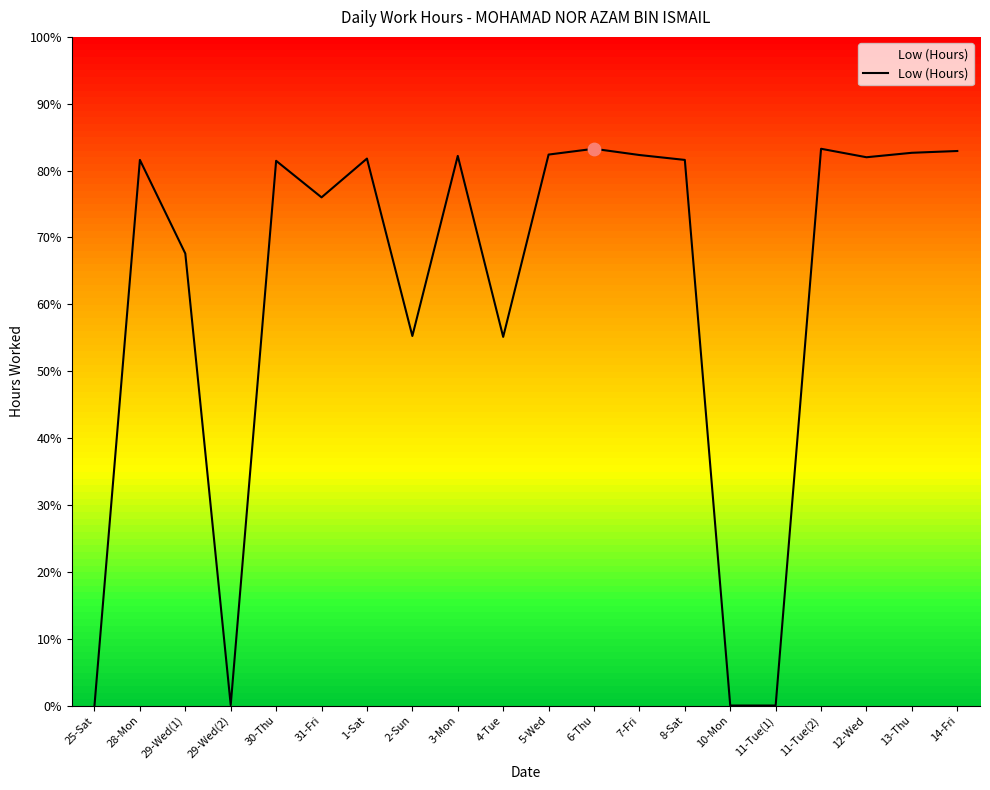

Approximately how many times larger is the value at 11-Tue(2) compared to 14-Fri?

1.0